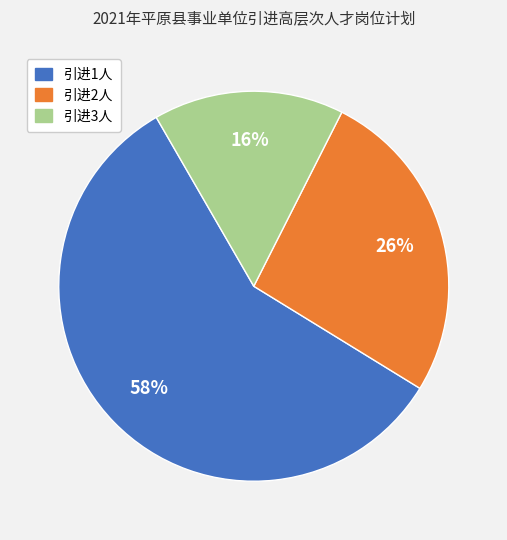

Is there a majority slice in this chart?

Yes